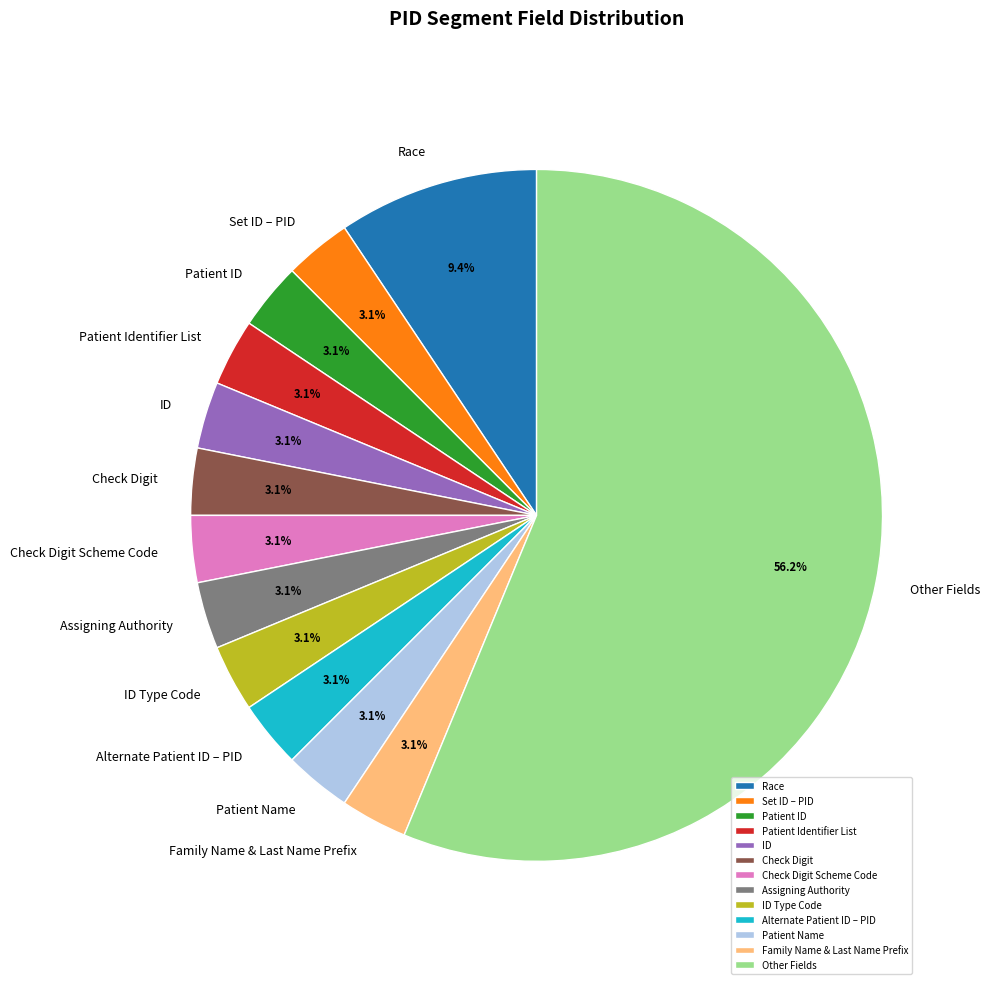

How many segments does this pie chart have?

13